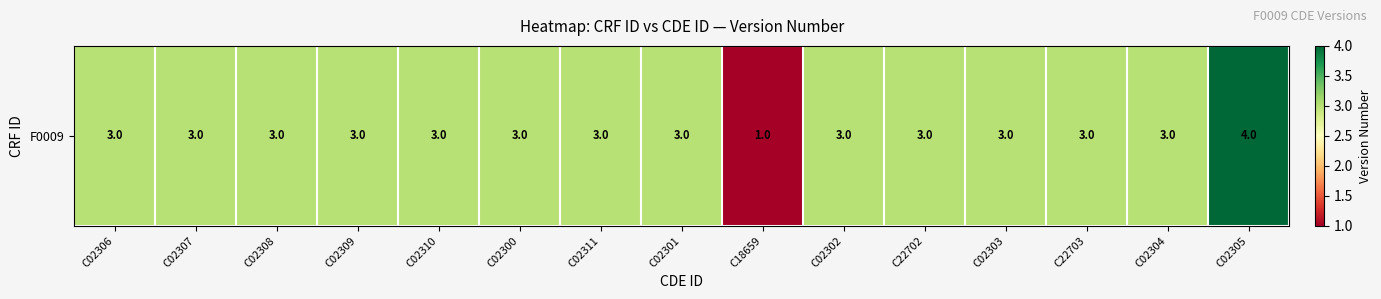

The value at C02303 is 3. True or false?

True